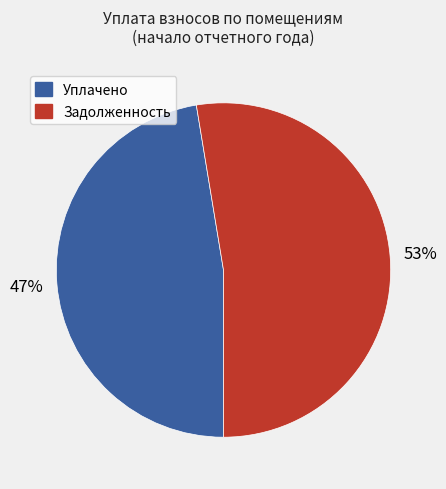

To the nearest percent, what is the average slice percentage?

50%